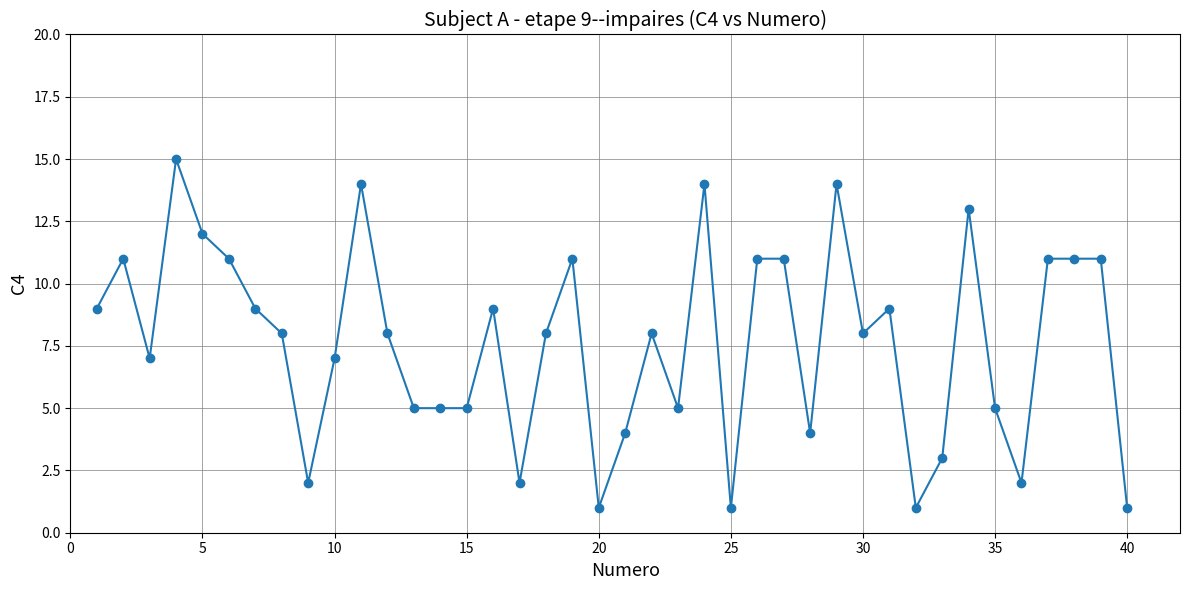

True or false: there are more than 0 points higher than both neighbors.

True